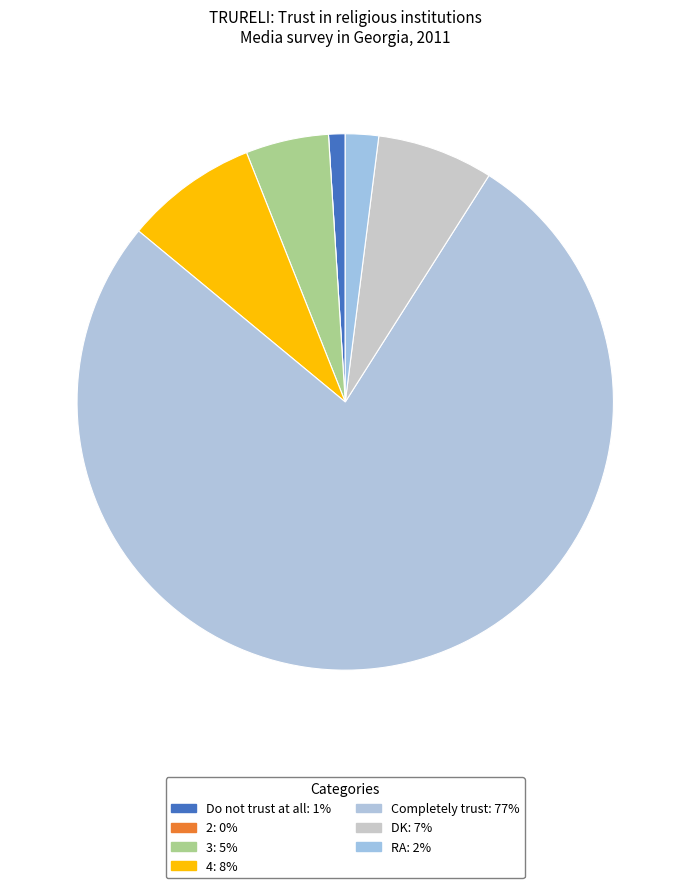

To the nearest percent, what is the combined percentage of 4 and Do not trust at all?

9%